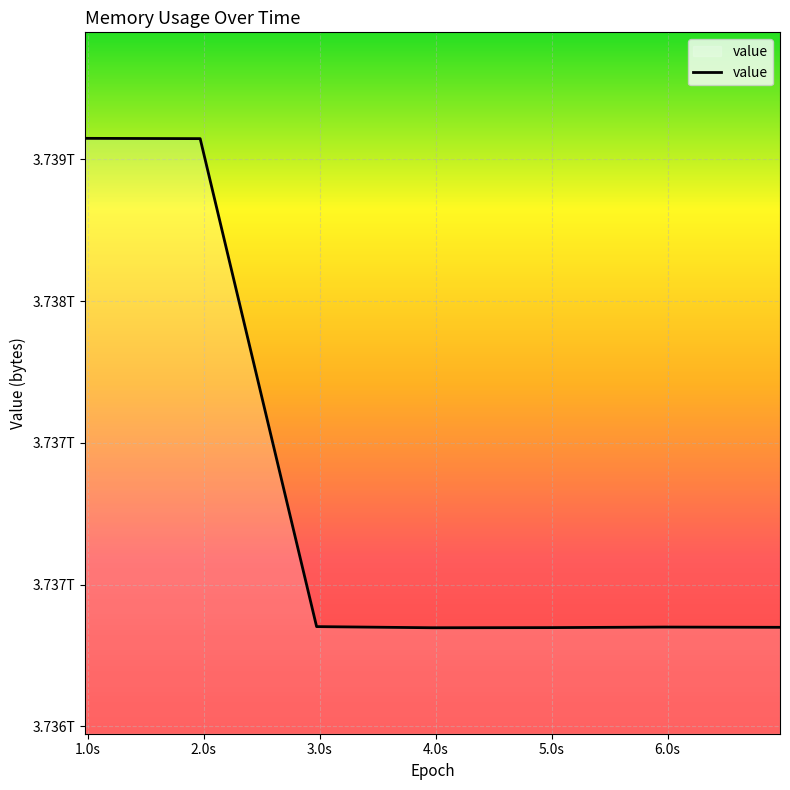

Is this an area chart (filled region under the line)?

Yes